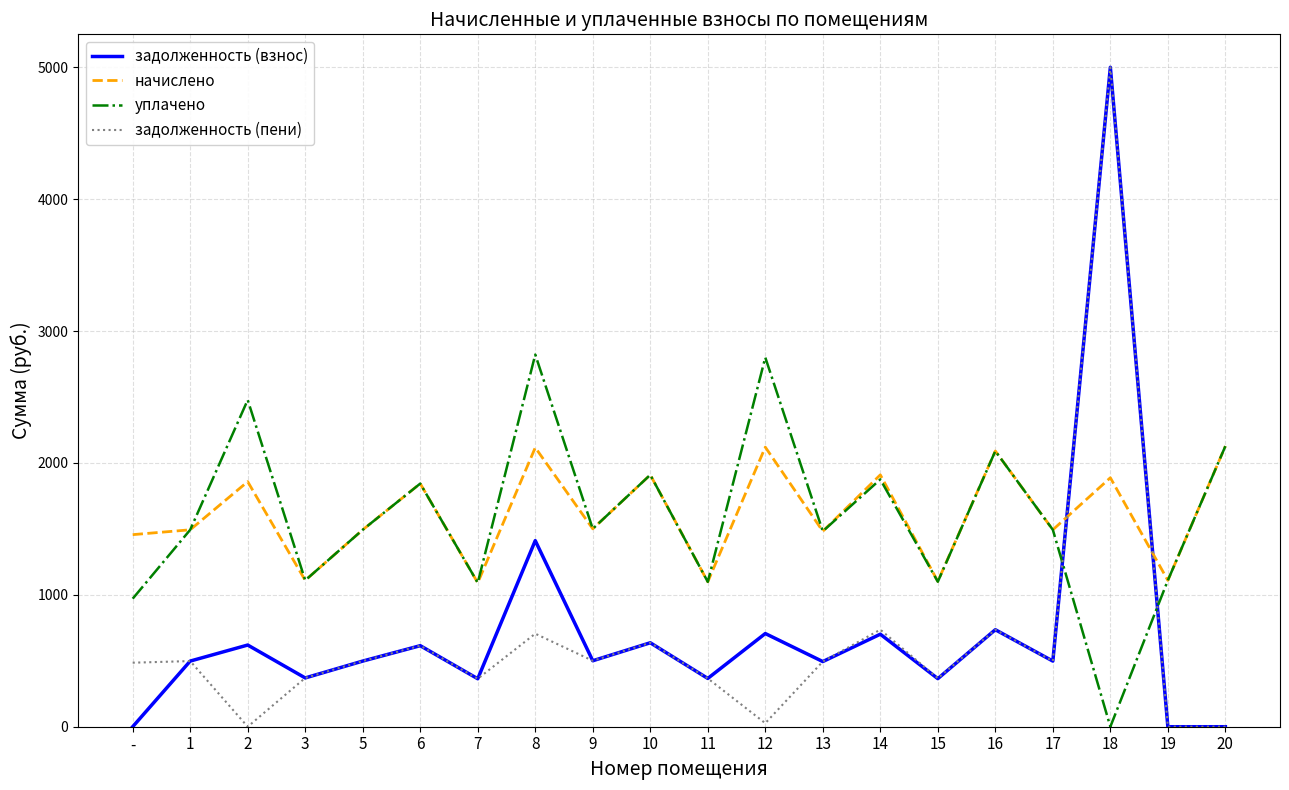

How many series are shown in this chart?

4